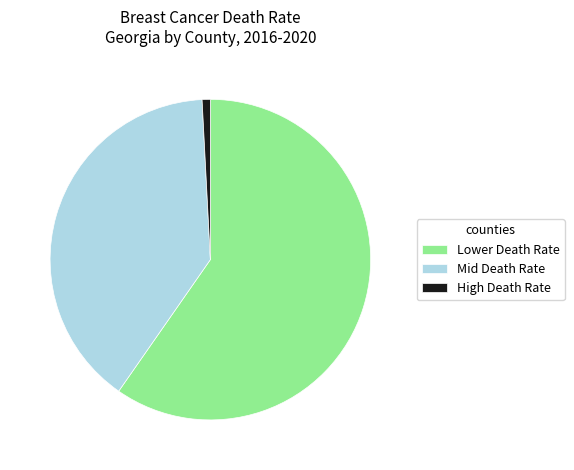

Which category has the biggest portion of the pie?

Lower Death Rate